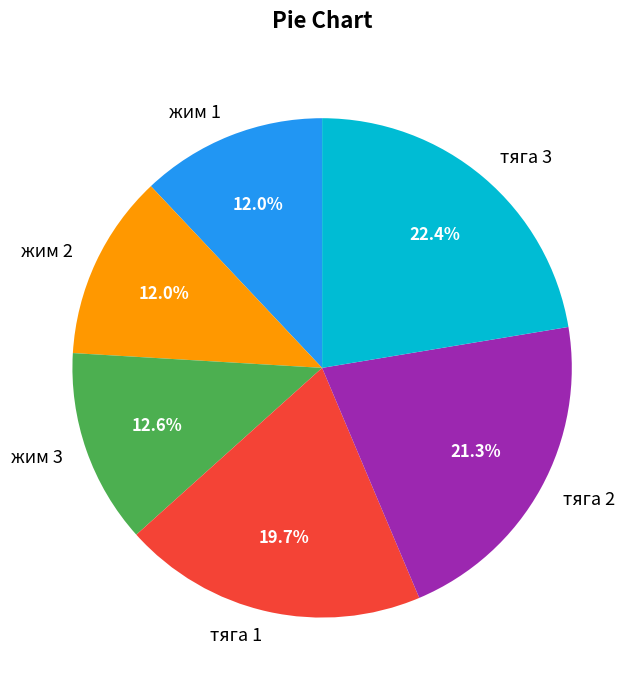

The жим 2 slice represents 12% of the pie. True or false?

True